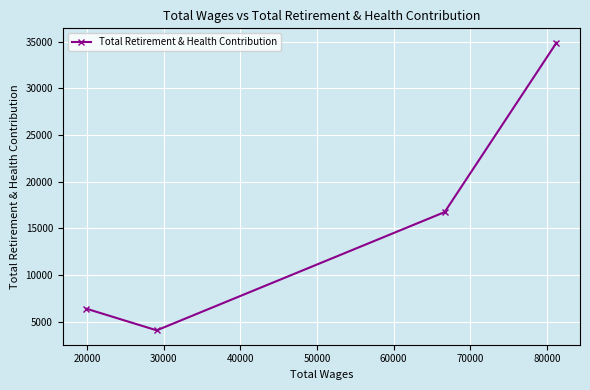

What is the greatest value displayed?

34890